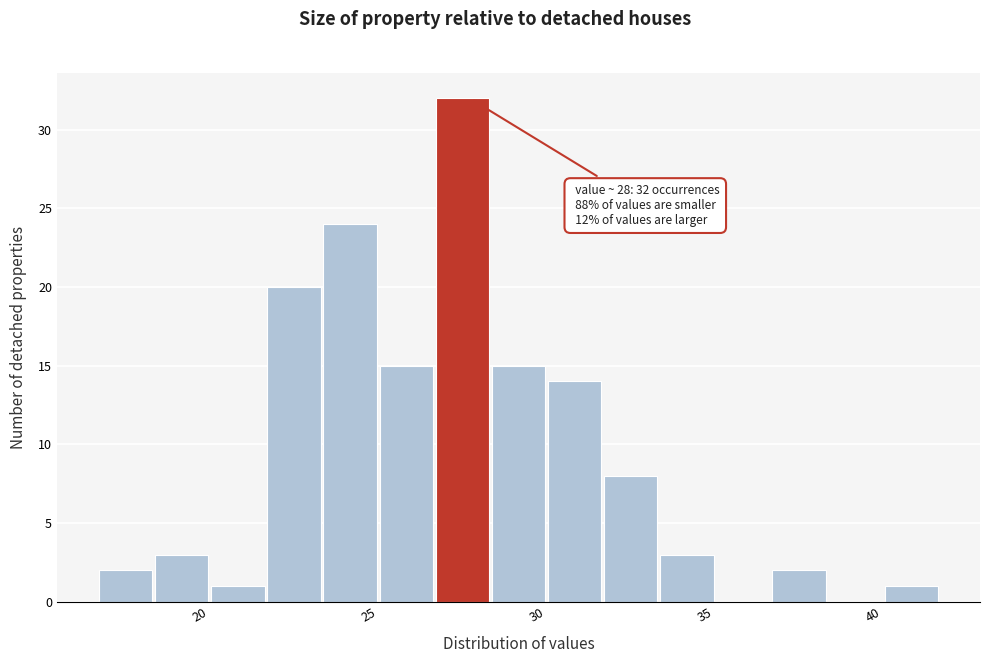

Around what value on the x-axis is the tallest bar? Give the approximate position of its centre, as read against the axis.

28.0